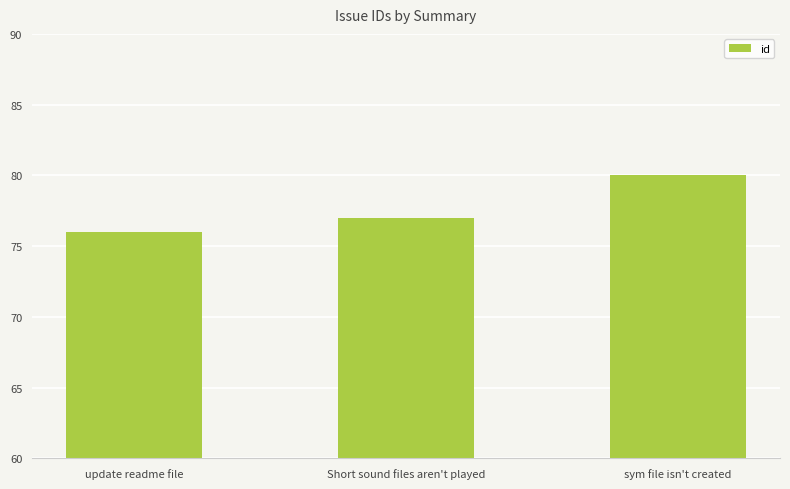

Are the bars horizontal?

No